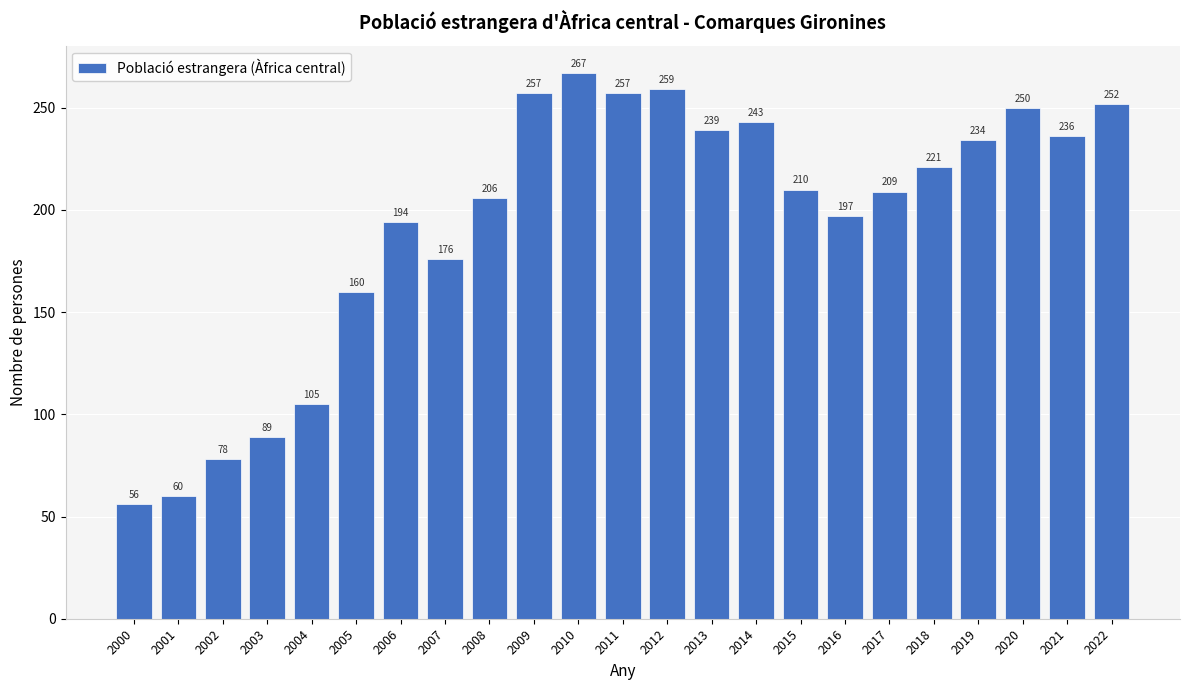

At which label does the data first exceed 210?

2009